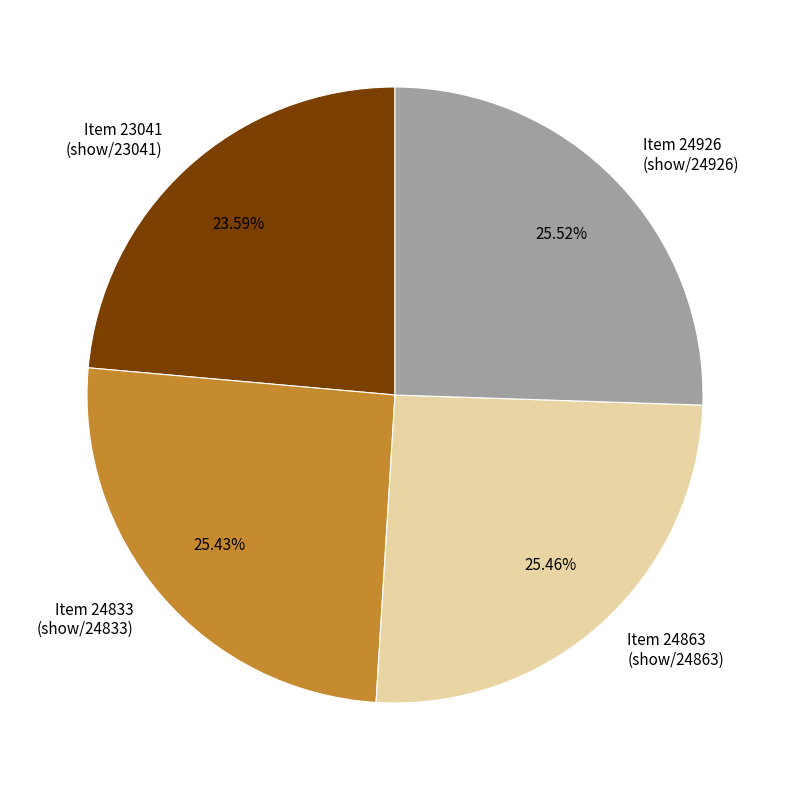

Which category has the smallest portion of the pie?

Item 23041